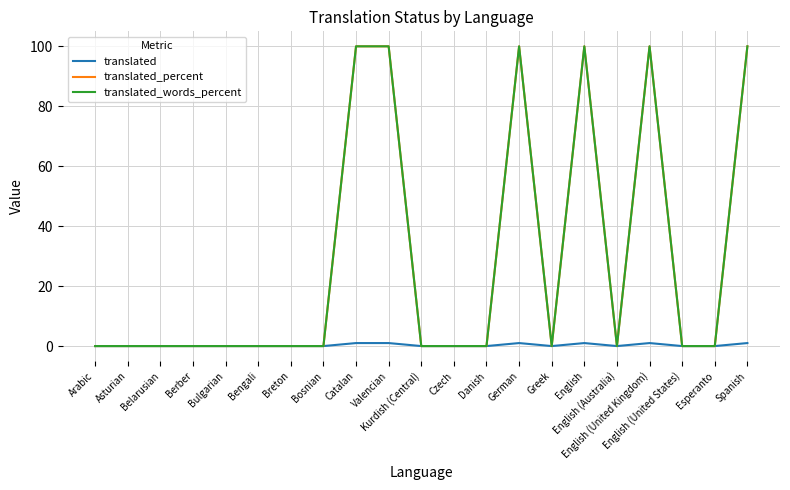

Which has a higher value, Danish or Arabic?

Danish